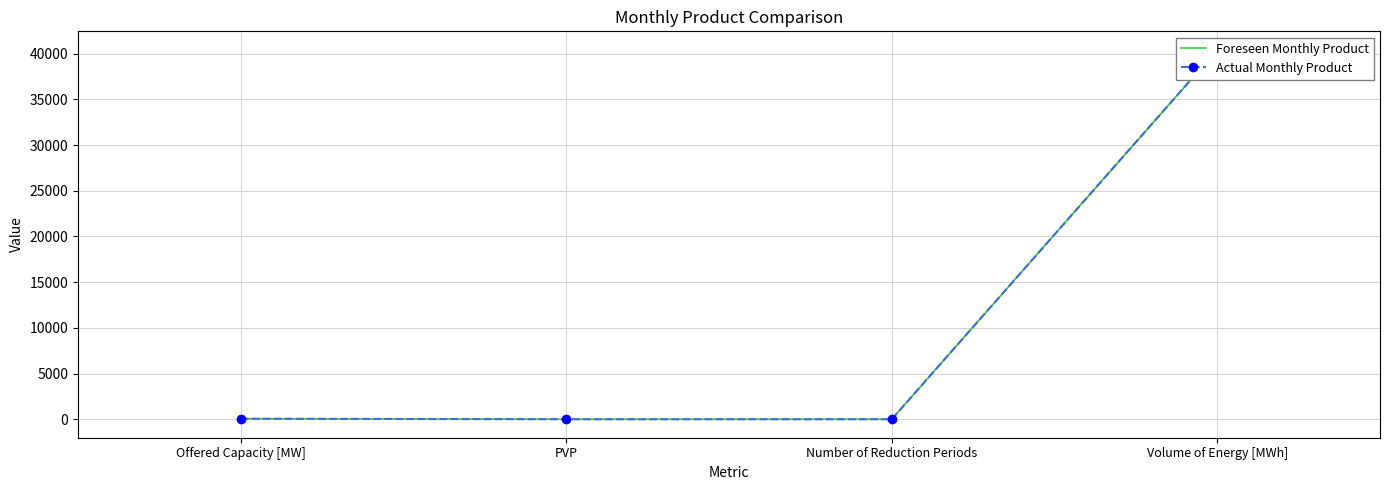

Is it true that Actual Monthly Product equals -15012 at Number of Reduction Periods?

False